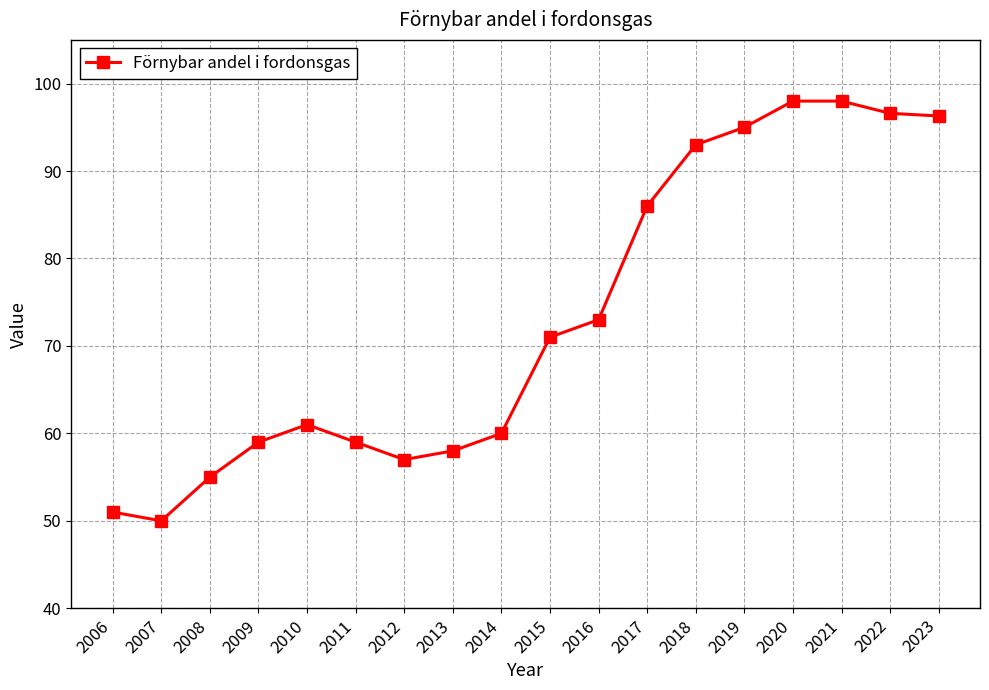

What is the difference between the values at 2012 and 2013?

1.0